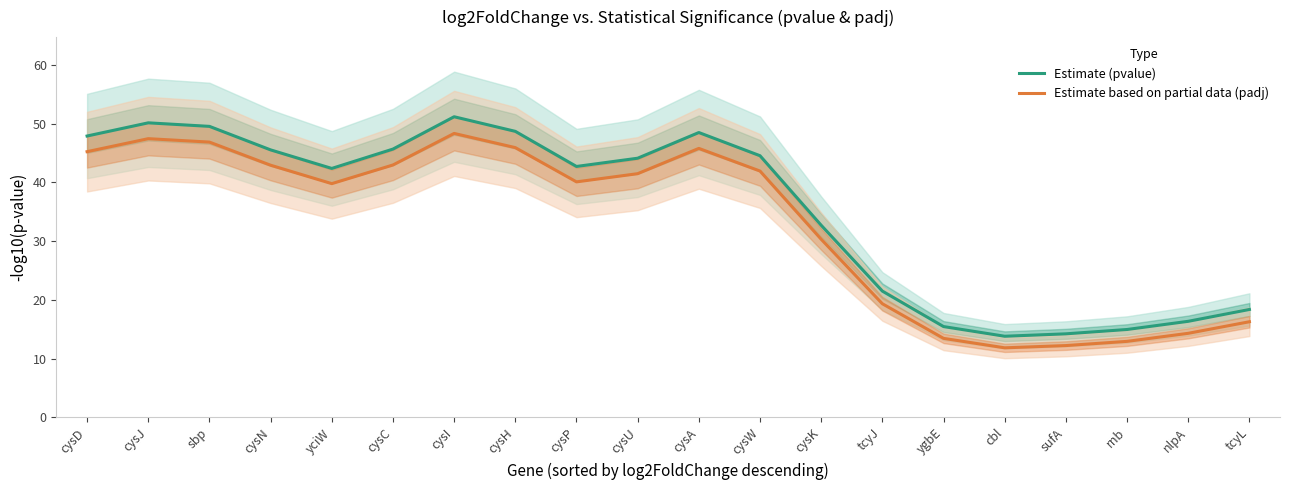

True or false: padj and pvalue intersect in this chart.

False